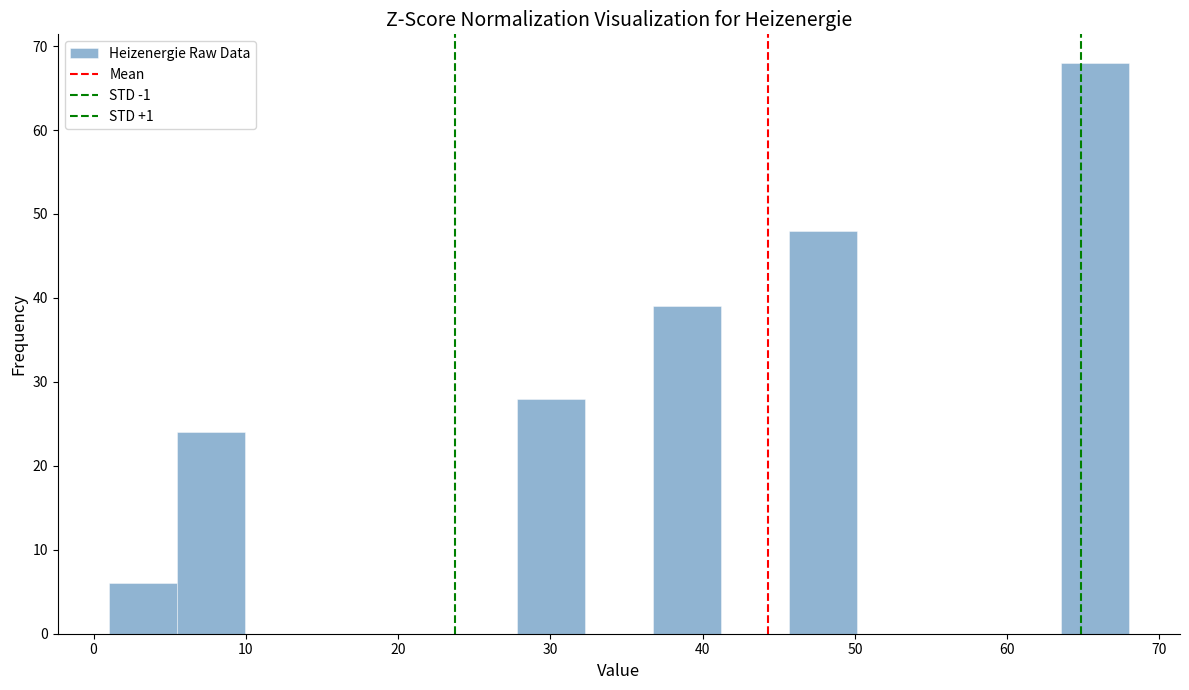

Reading left to right, list every bar in this chart as the range it spans on the x-axis followed by its height. Neither the bar edges nor the heights are printed on the chart, so give them approximately, as read against the axes.

1 to 5: 6
5 to 10: 24
10 to 14: 0
14 to 19: 0
19 to 23: 0
23 to 28: 0
28 to 32: 28
32 to 37: 0
37 to 41: 39
41 to 46: 0
46 to 50: 48
50 to 55: 0
55 to 59: 0
59 to 64: 0
64 to 68: 68